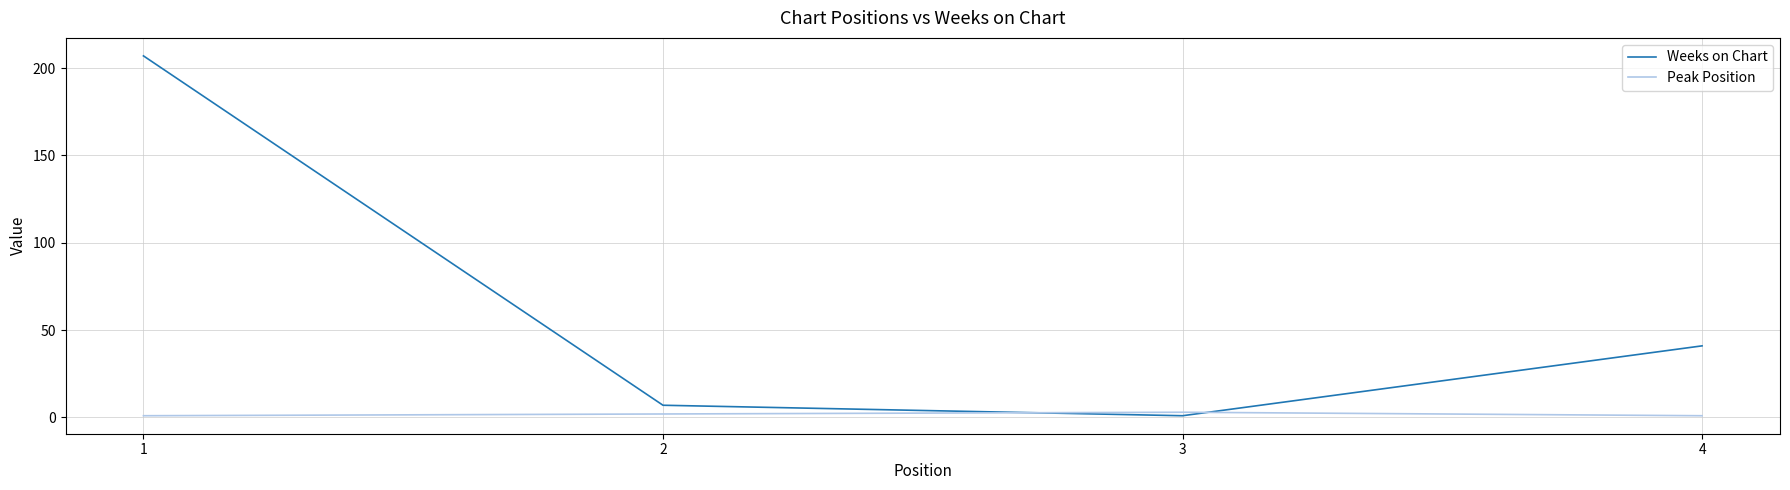

Does the chart have visible grid lines?

Yes